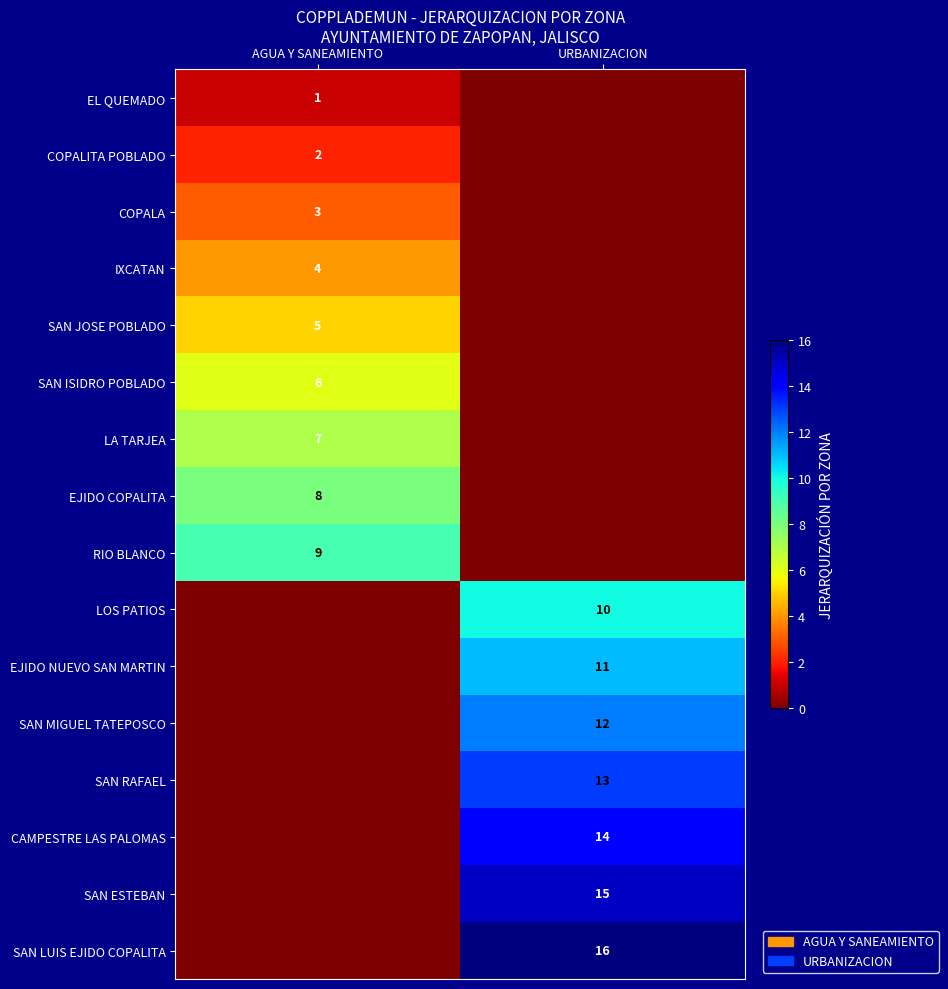

Between URBANIZACION and AGUA Y SANEAMIENTO, which is larger?

AGUA Y SANEAMIENTO